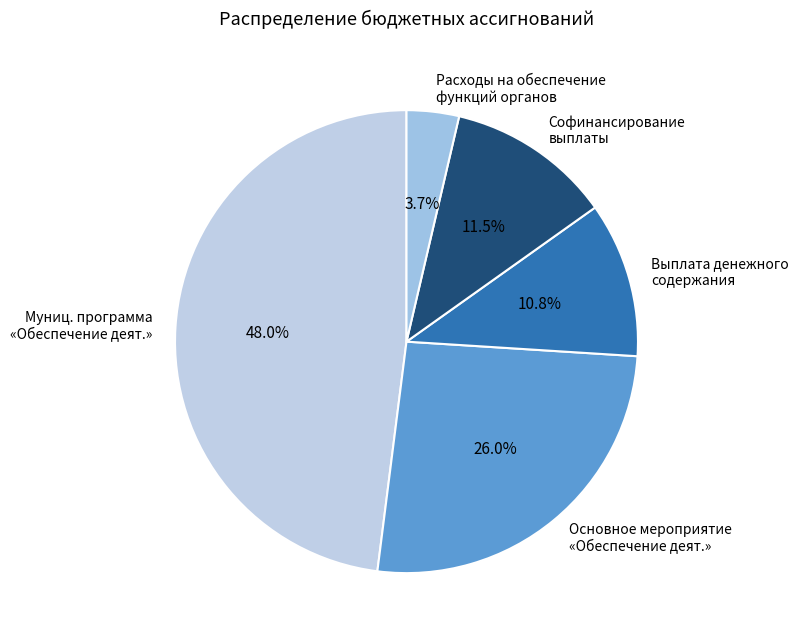

What is the ratio of the value at Софинансирование выплаты to the value at Расходы на обеспечение функций органов?

3.1